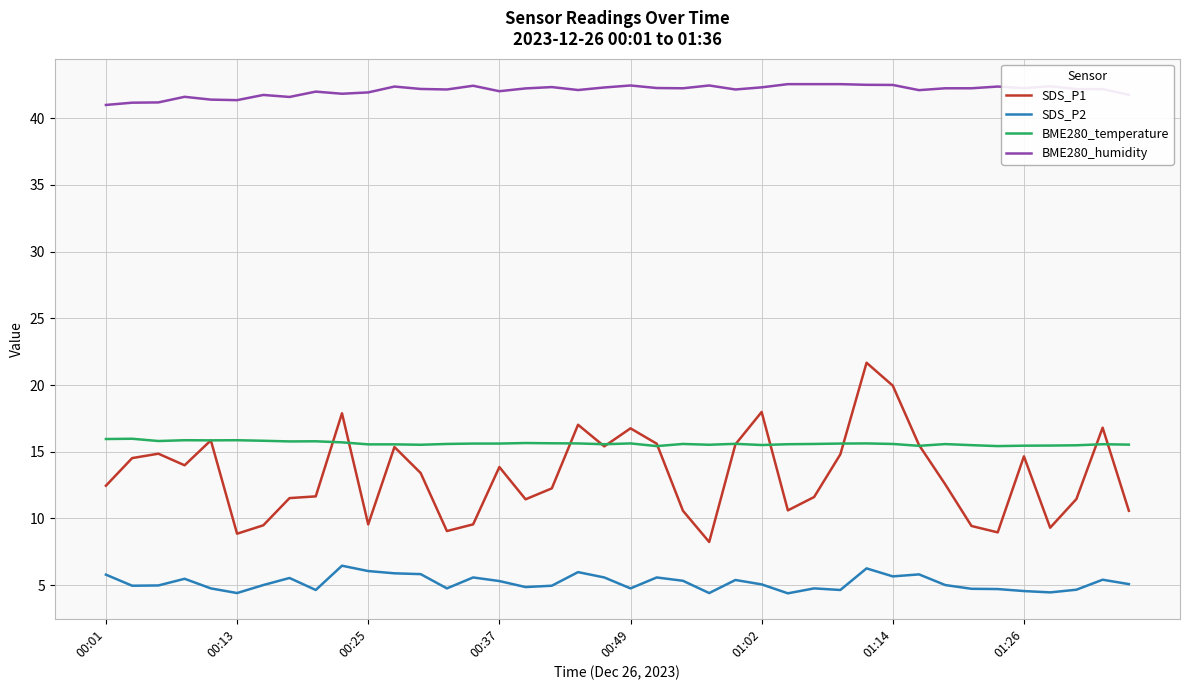

Rank the series by their maximum value, from highest to lowest.

BME280_humidity, SDS_P1, BME280_temperature, SDS_P2